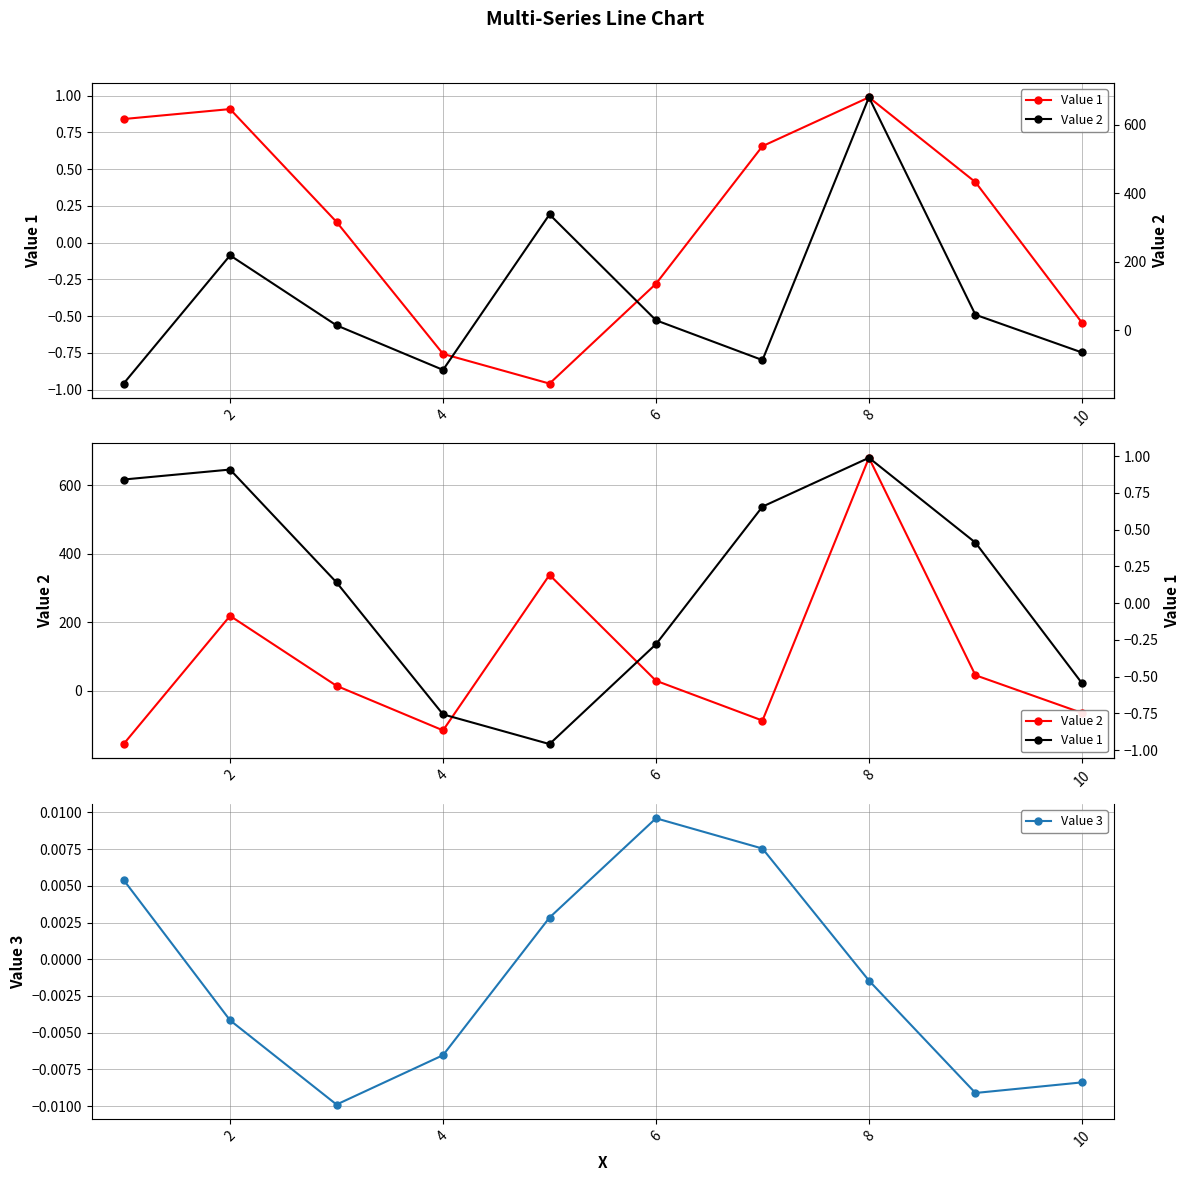

At how many categories does at least one series exceed 606?

1